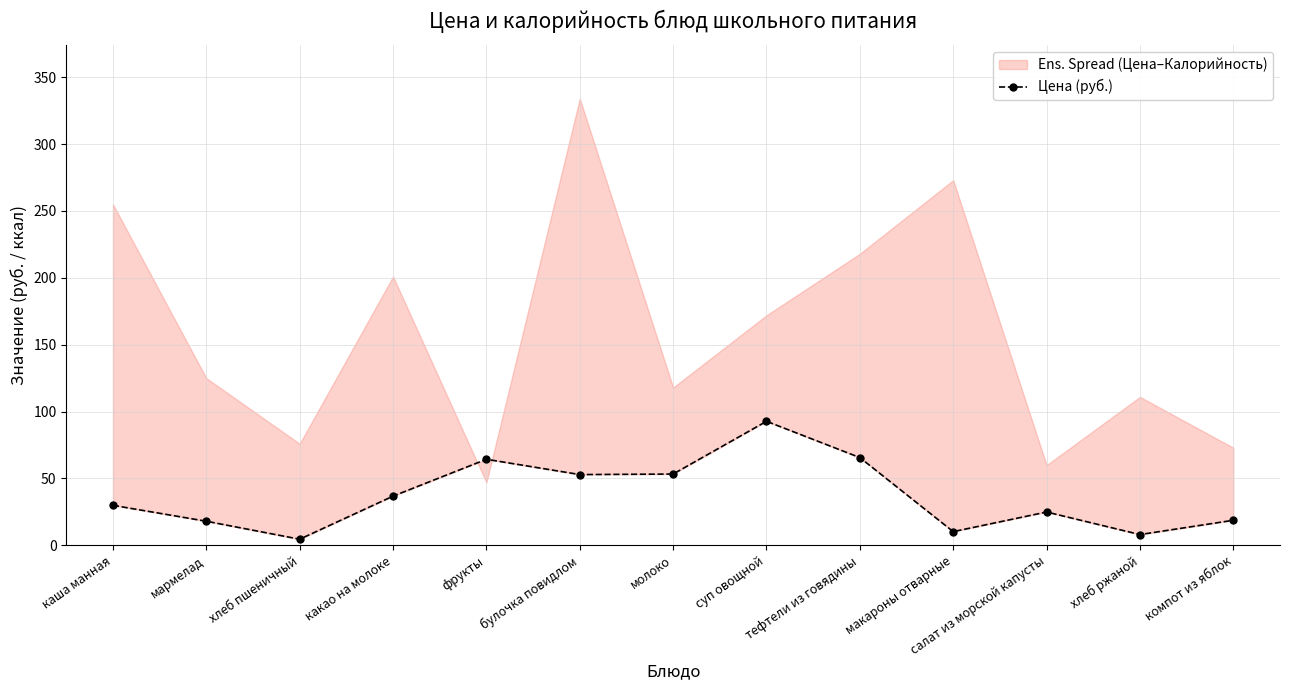

True or false: the data shows 18.8 at компот из яблок.

True